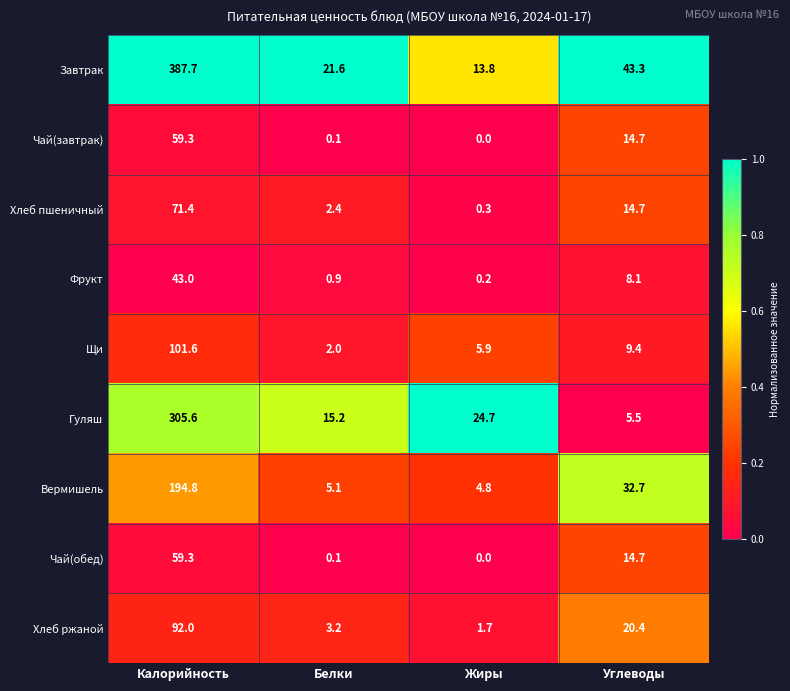

Rank the categories by Щи value from lowest to highest.

Белки, Жиры, Углеводы, Калорийность